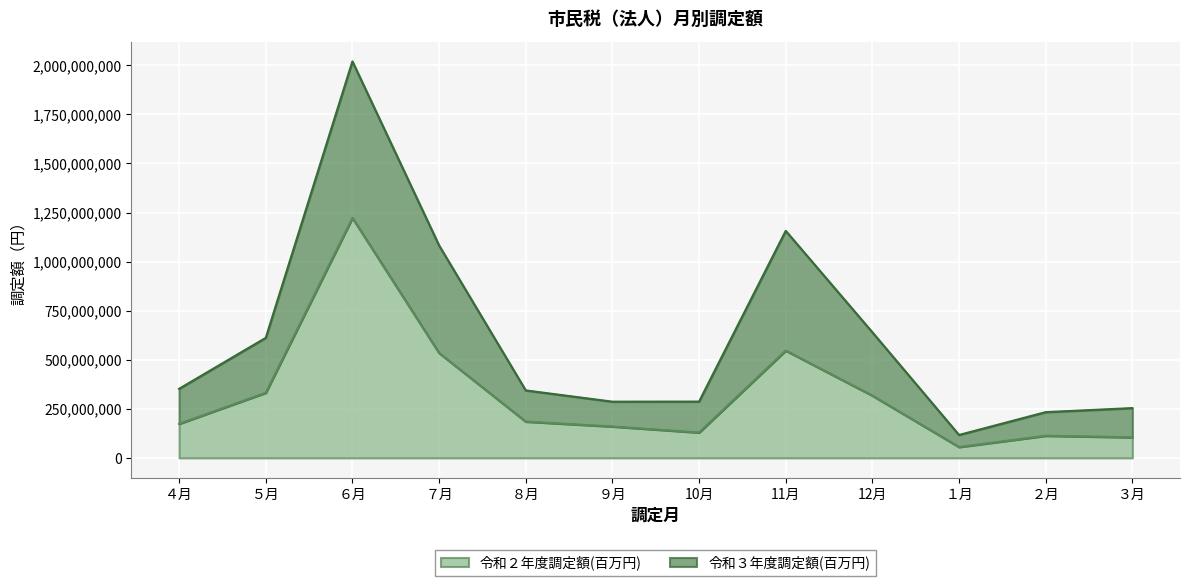

Is the value of 令和２年度調定額(百万円) at 11月 greater than the value of 令和３年度調定額(百万円) at ９月?

Yes